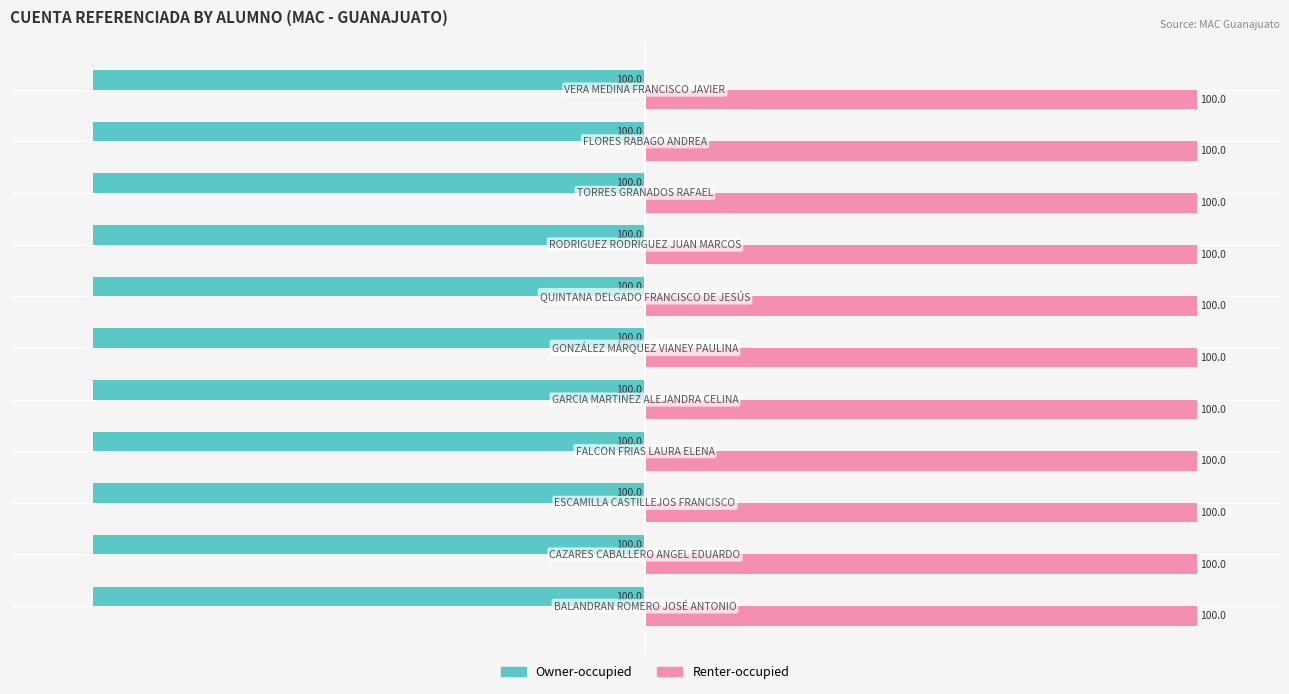

What is the maximum value shown in the chart?

100.0